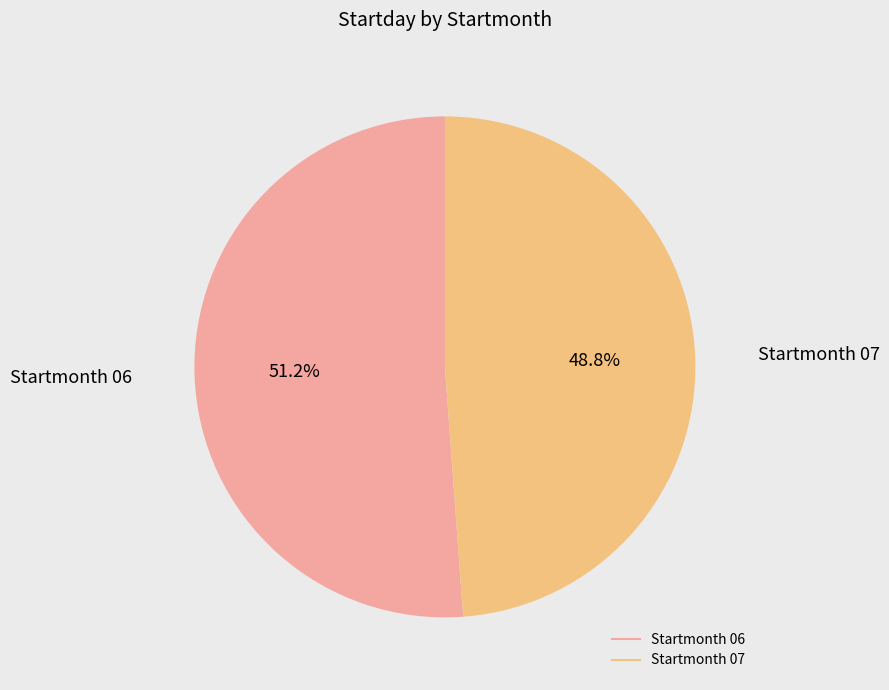

Is there a majority slice in this chart?

Yes